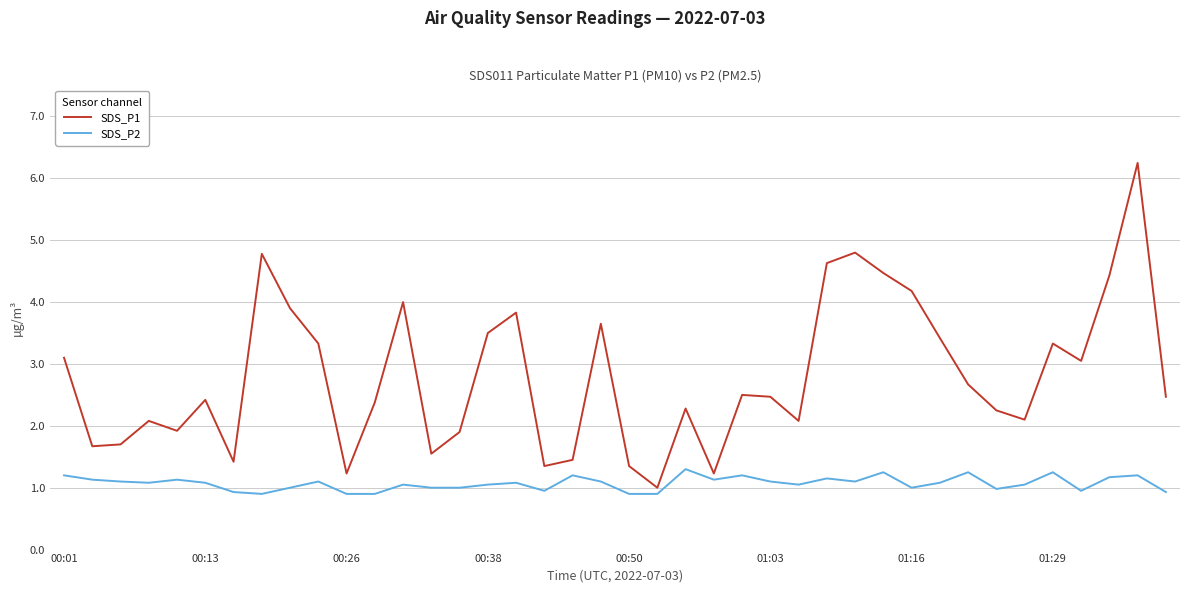

Which series has the widest spread of values?

SDS_P1